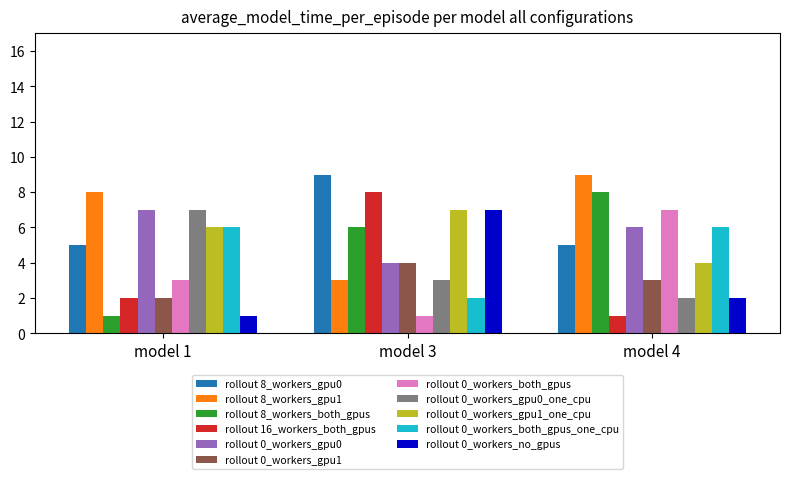

What is the maximum value shown in the chart?

9